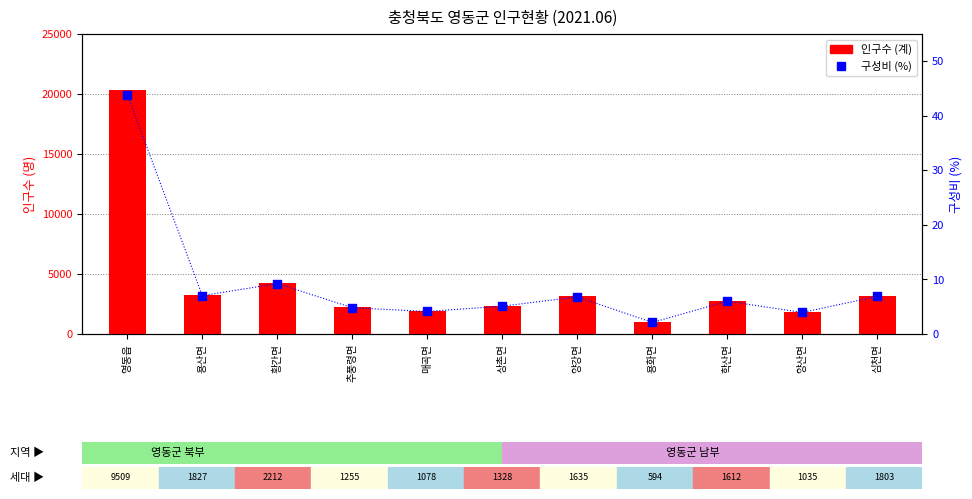

Which series reaches the minimum Y coordinate?

구성비 (%)